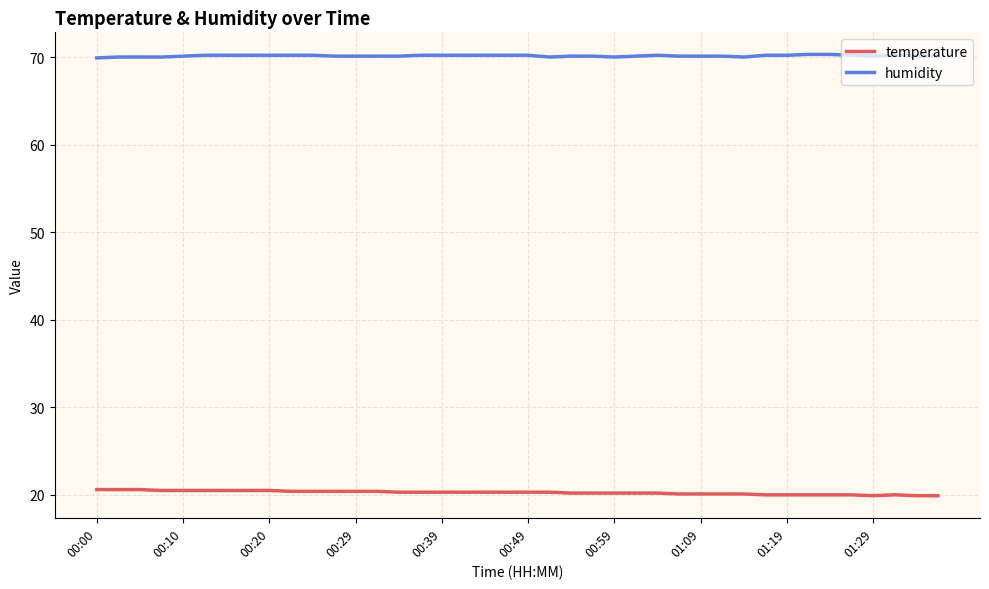

Rank the series by their maximum value, from lowest to highest.

temperature, humidity